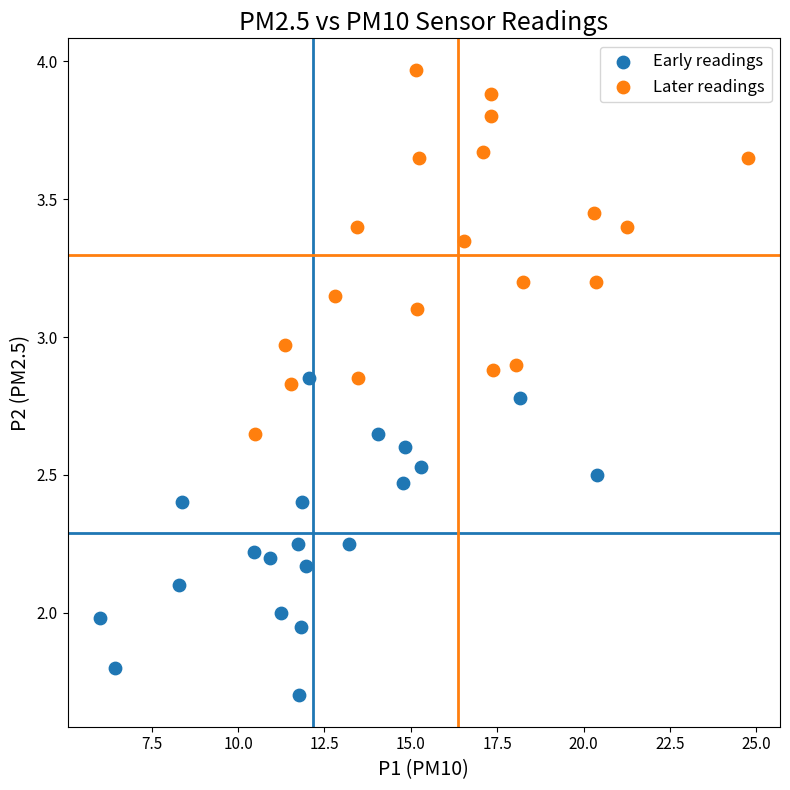

What are all the series names shown in the legend?

Early readings, Later readings